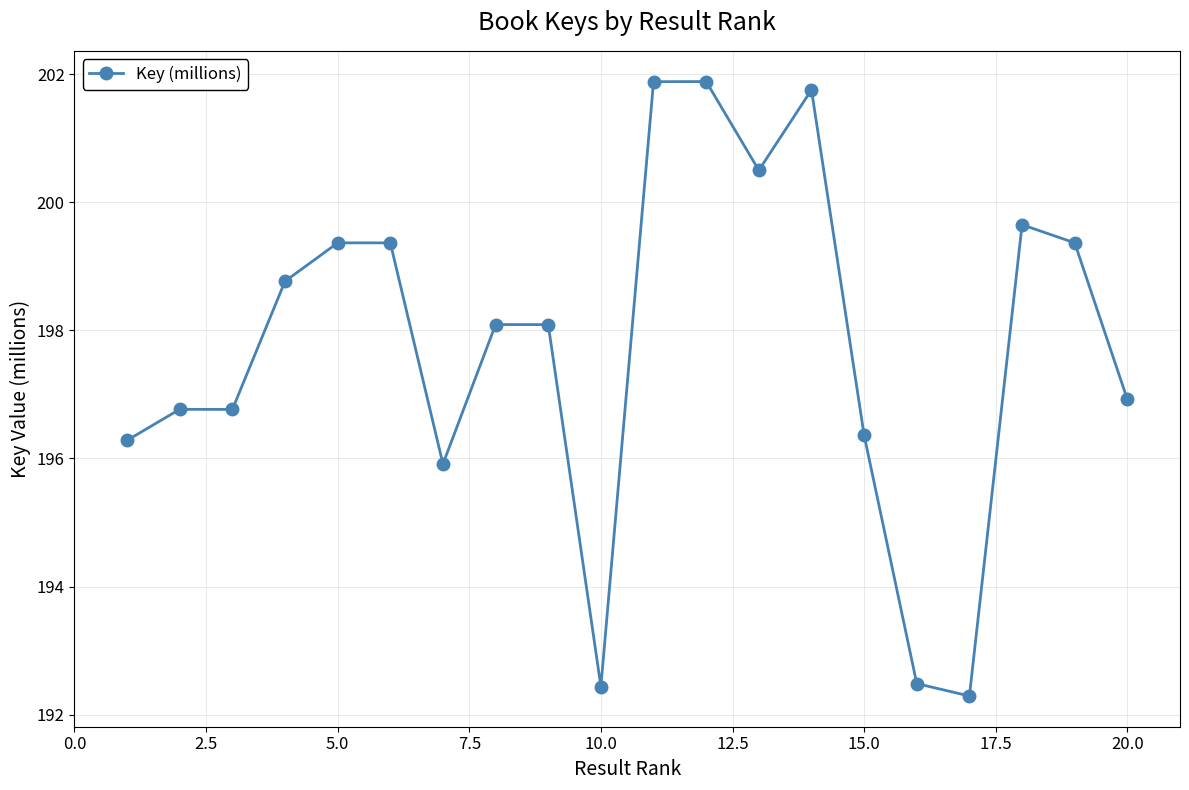

What is the greatest value displayed?

201.9